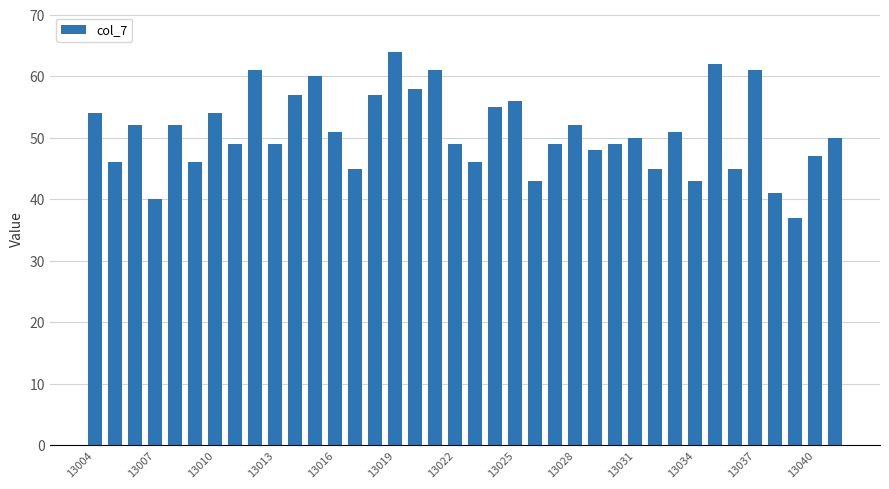

Reading left to right, list all the values displayed in this chart.

54	46	52	40	52	46	54	49	61	49	57	60	51	45	57	64	58	61	49	46	55	56	43	49	52	48	49	50	45	51	43	62	45	61	41	37	47	50